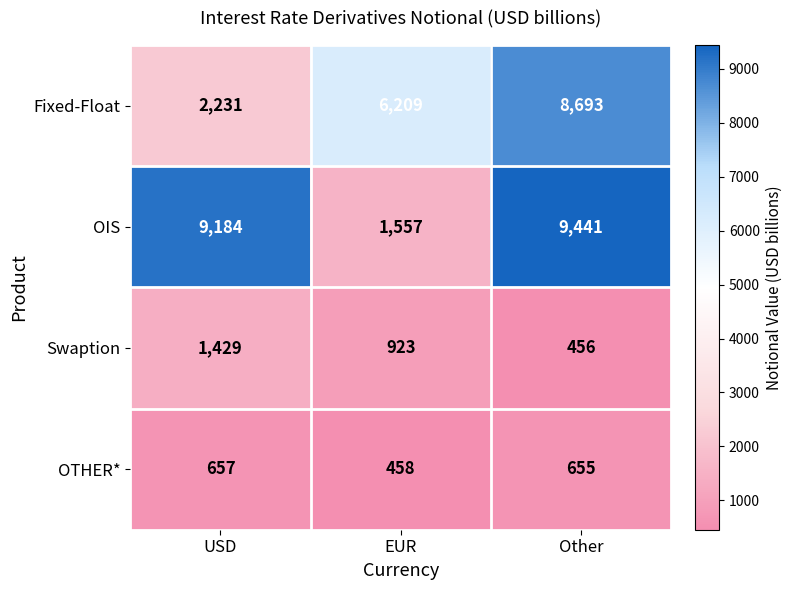

What is the difference between the highest and lowest values at EUR?

5751